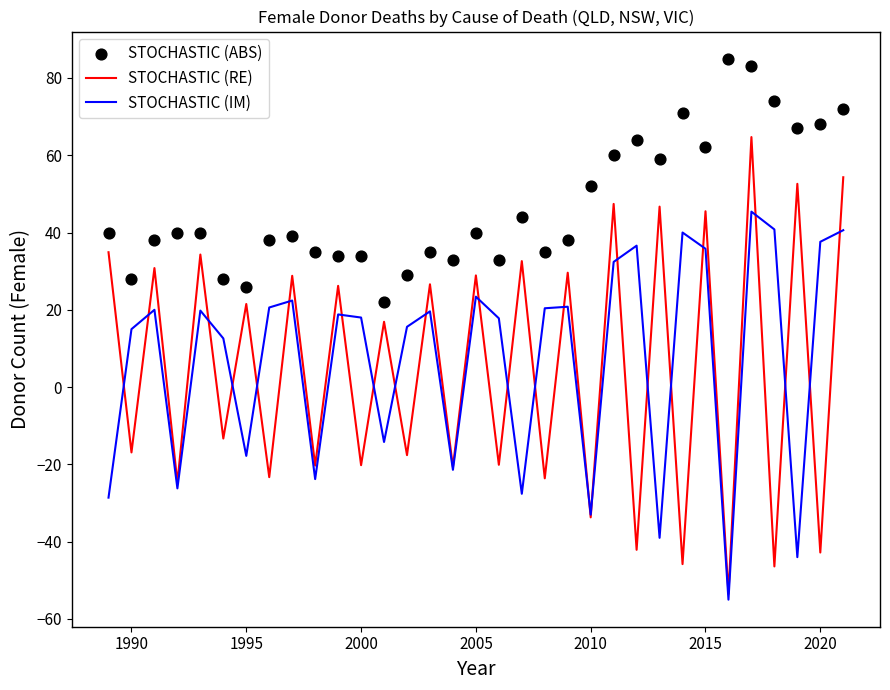

The value of STOCHASTIC (RE) at 2000 is -20.2. True or false?

True